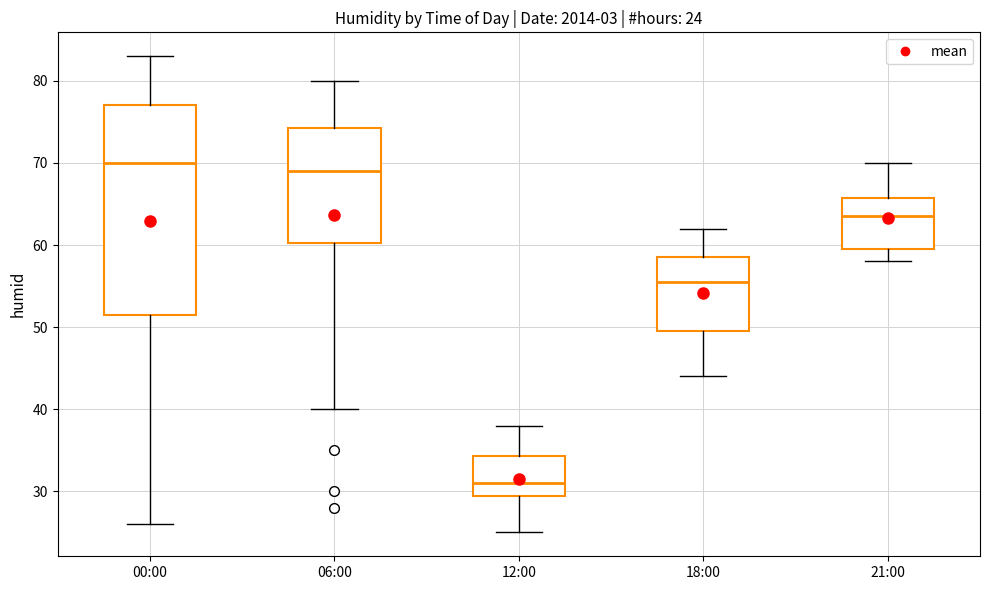

Which box has the lowest median line?

12:00